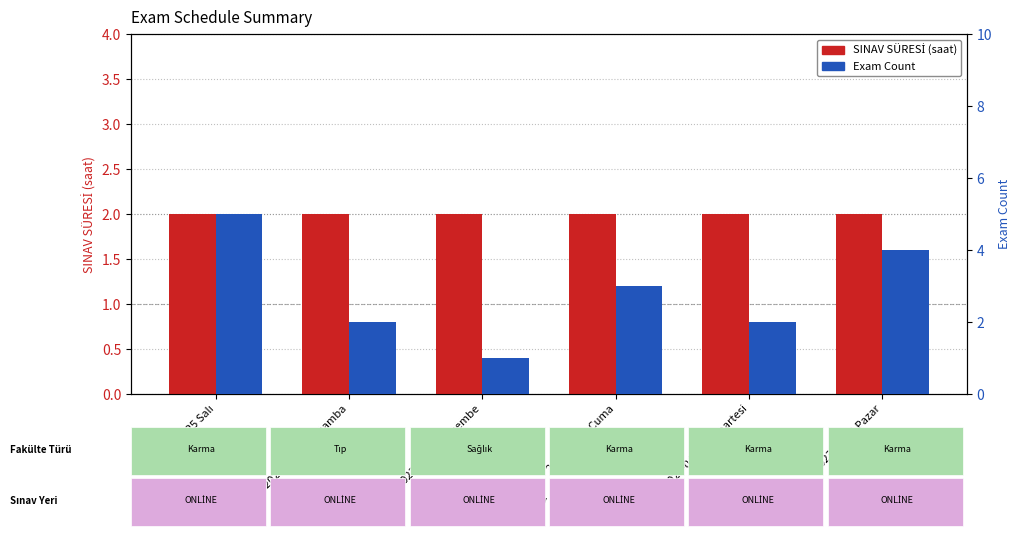

Where does the Exam Count series first go above 3?

2023-04-25 Salı